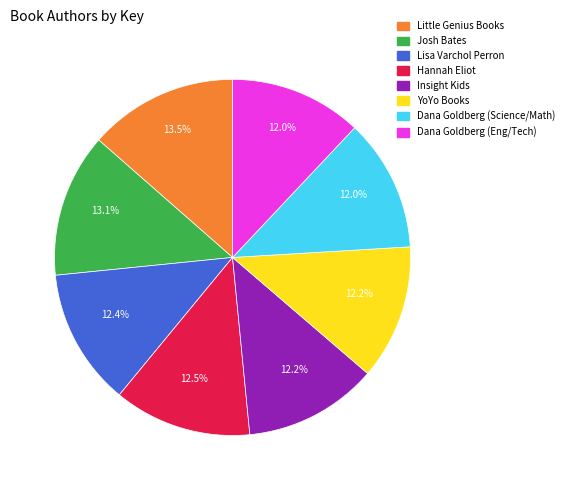

What percentage do Hannah Eliot and Josh Bates together represent?

25.6%